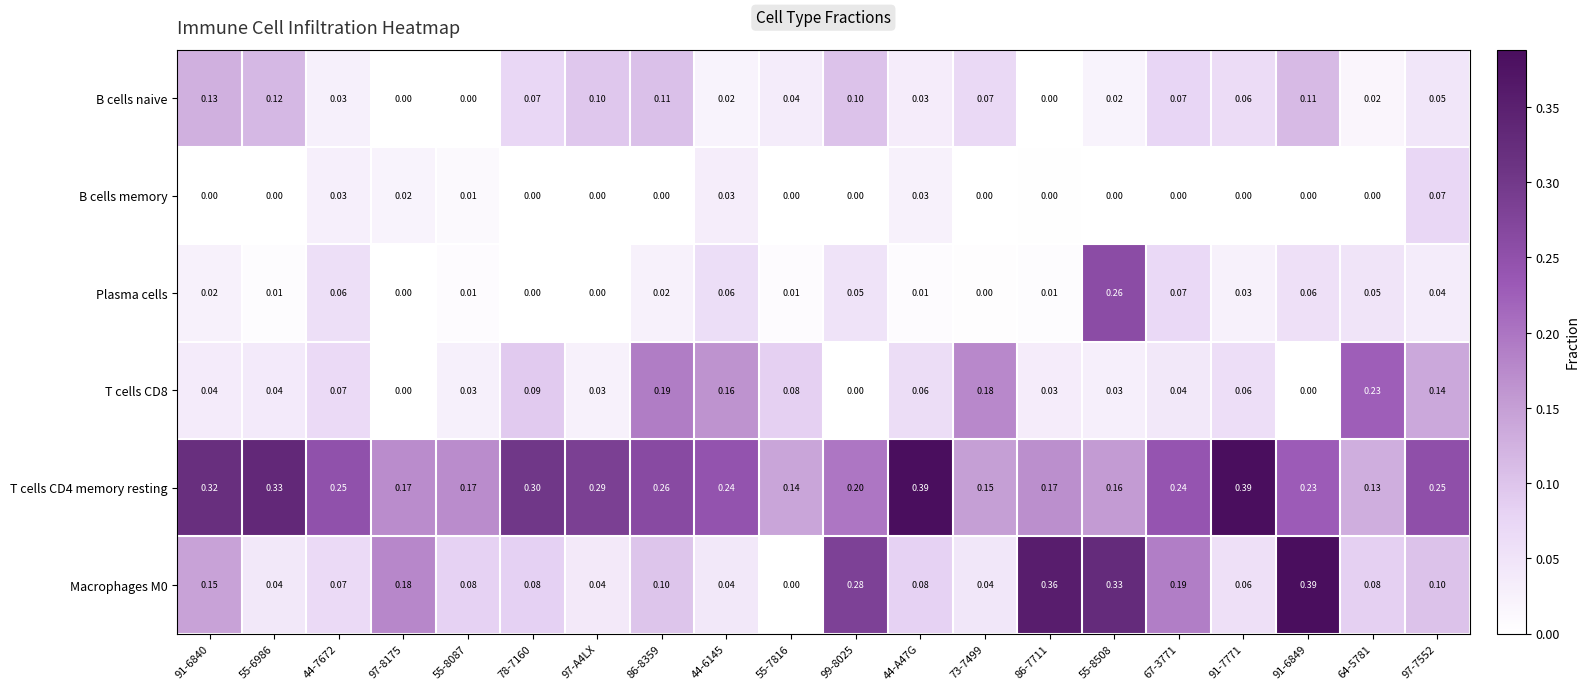

Is the value of Plasma cells at 86-7711 greater than the value of Macrophages M0 at 99-8025?

No